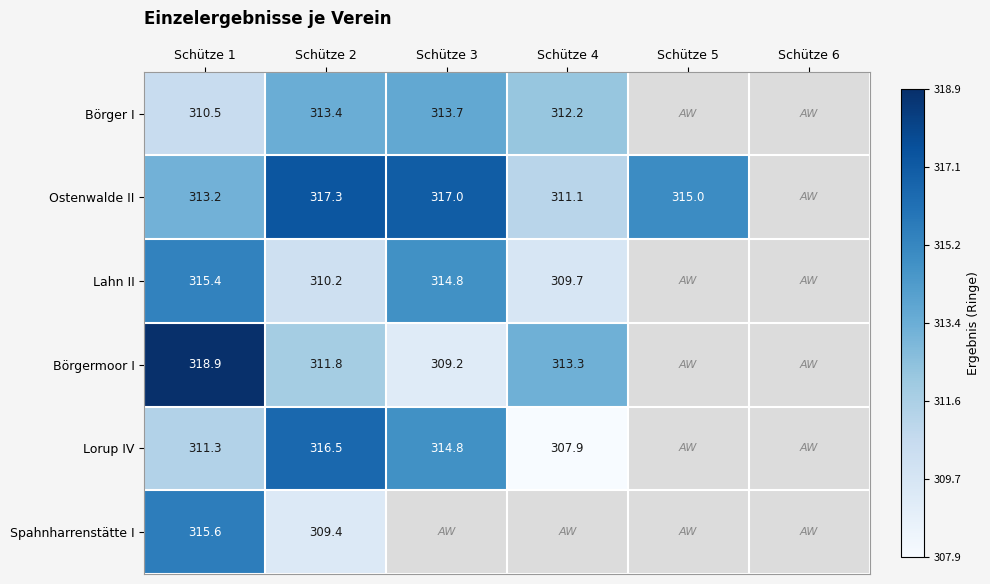

At how many categories does at least one series exceed 223?

5